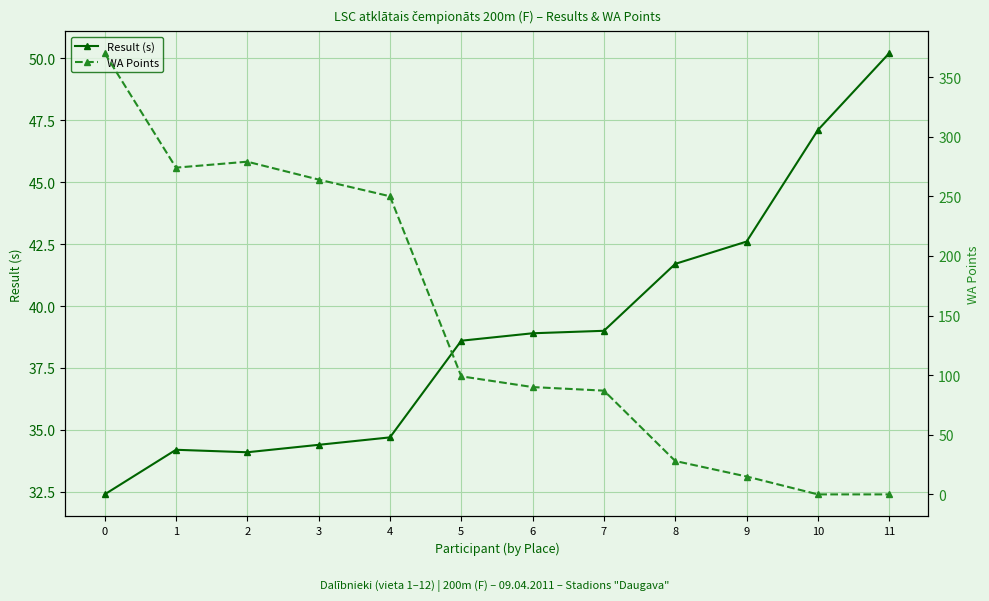

Reading left to right, what are all the values shown in this chart?

Result (s): 32.4	34.2	34.1	34.4	34.7	38.6	38.9	39.0	41.7	42.6	47.1	50.2
WA Points: 370.0	274.0	279.0	264.0	250.0	99.0	90.0	87.0	28.0	15.0	0.0	0.0